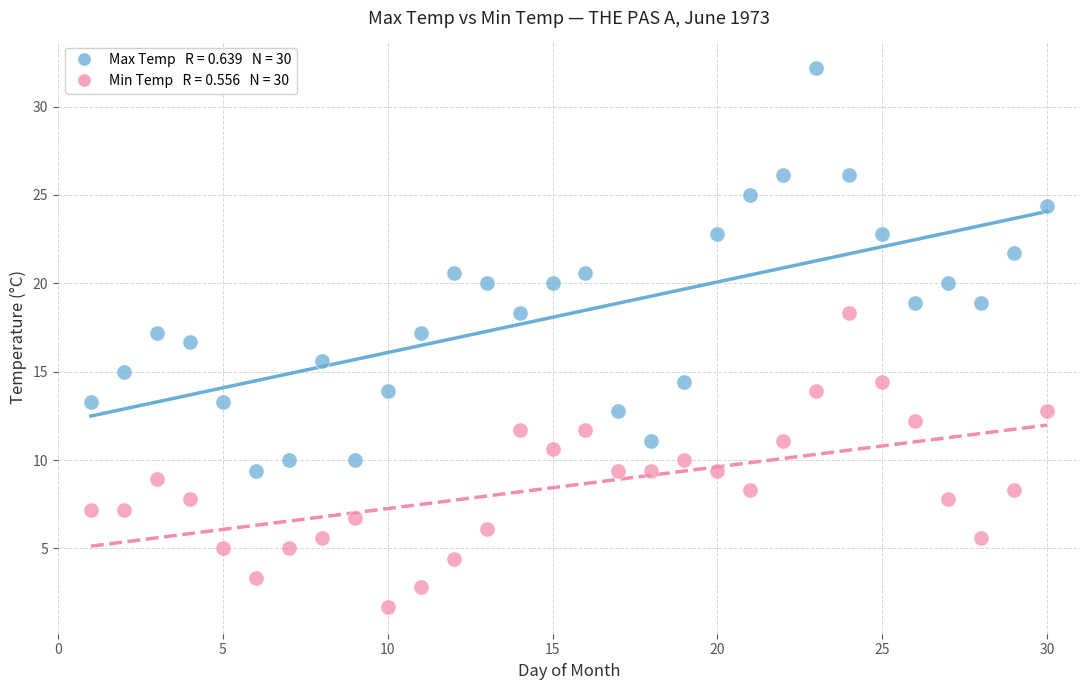

Across all data points, what is the range of Y values (max minus min)?

30.5